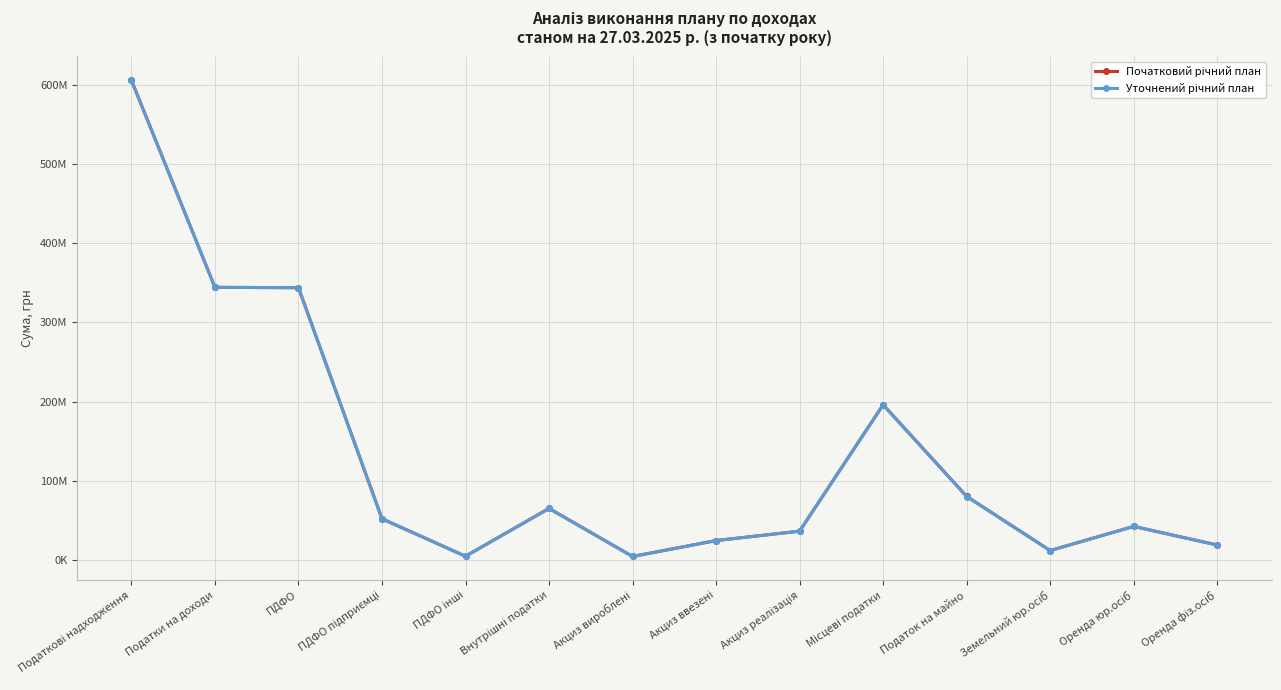

Read the Початковий річний план value at Оренда фіз.осіб.

18750000